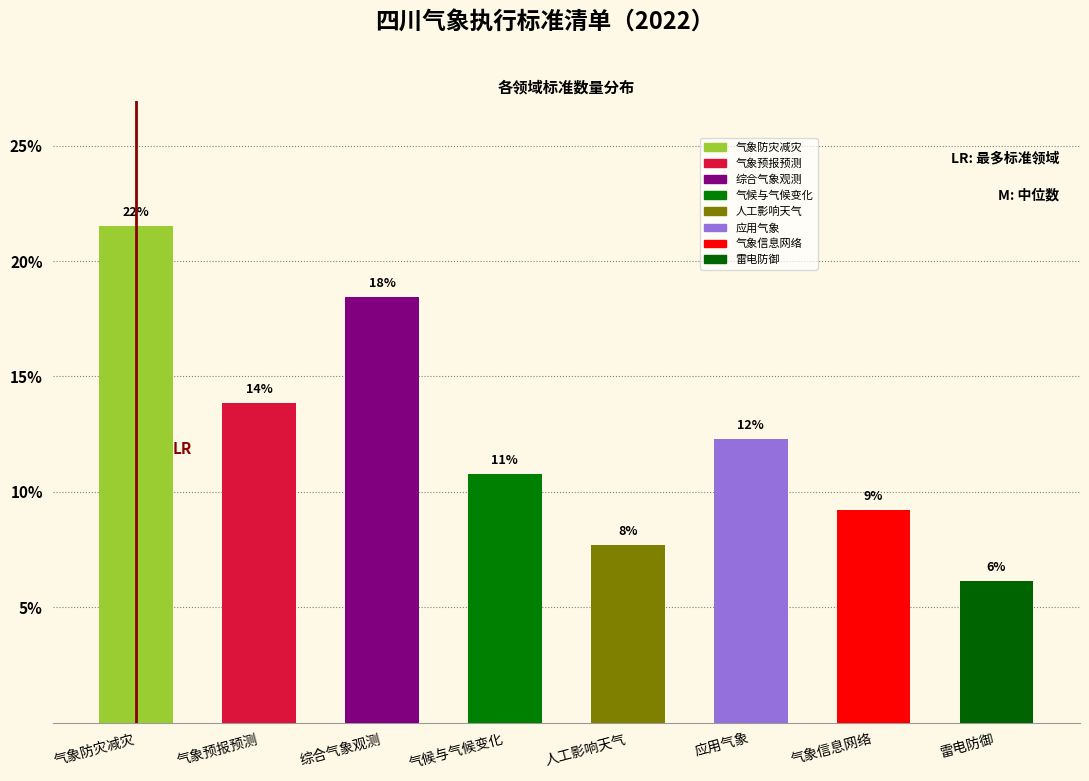

How many bars are there in total?

8